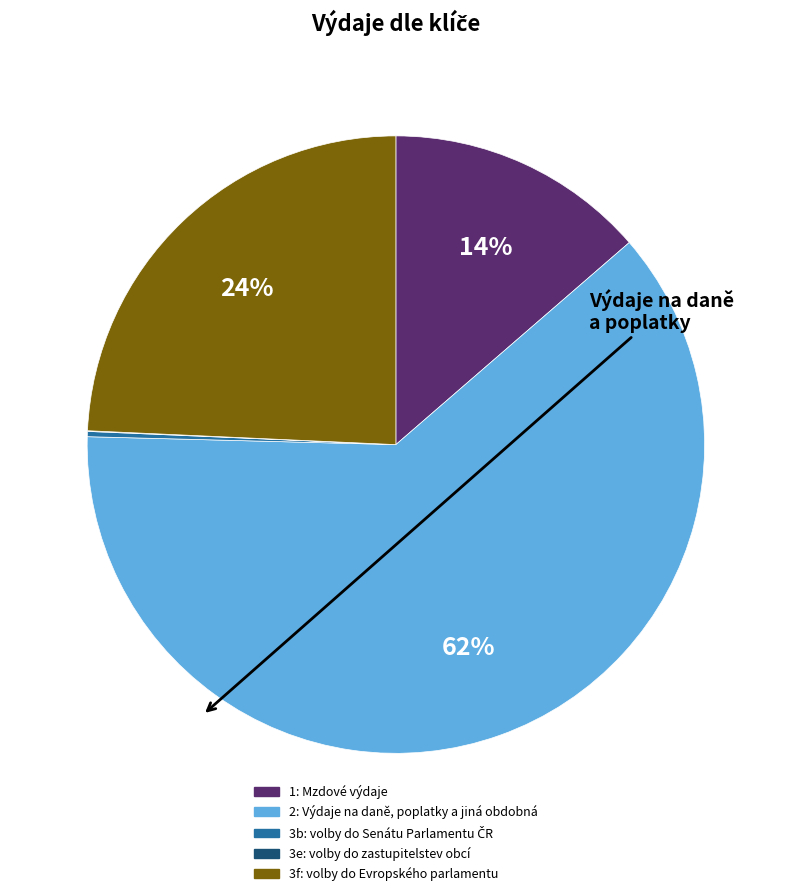

Which slice represents more than half of the pie?

2